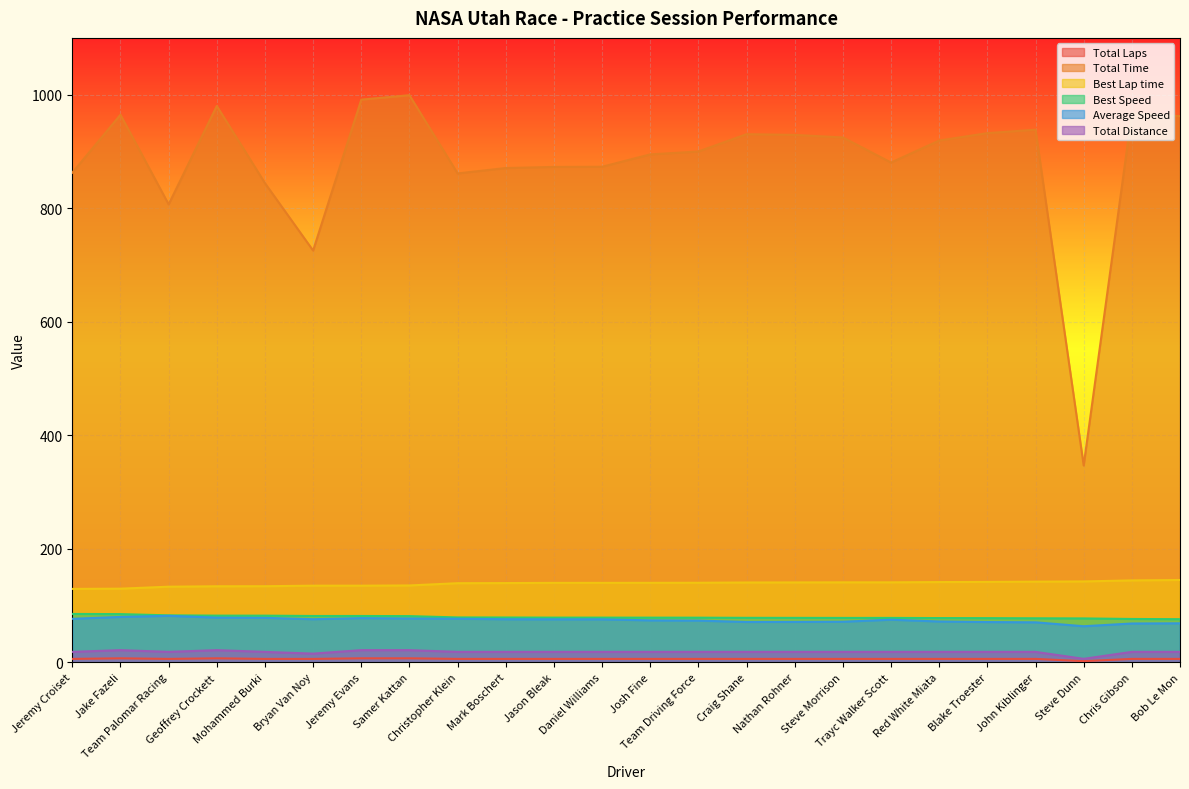

How many data points in Average Speed are above 75?

13